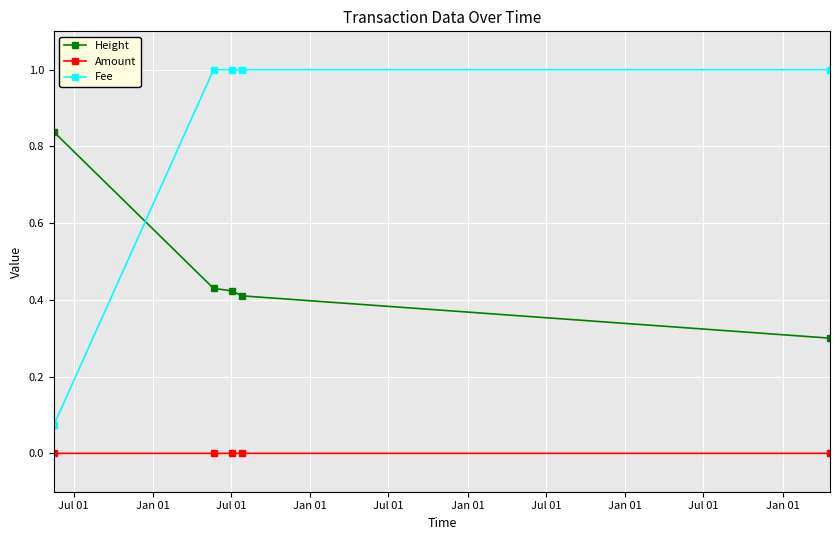

What are all the series names shown in the legend?

Height, Amount, Fee